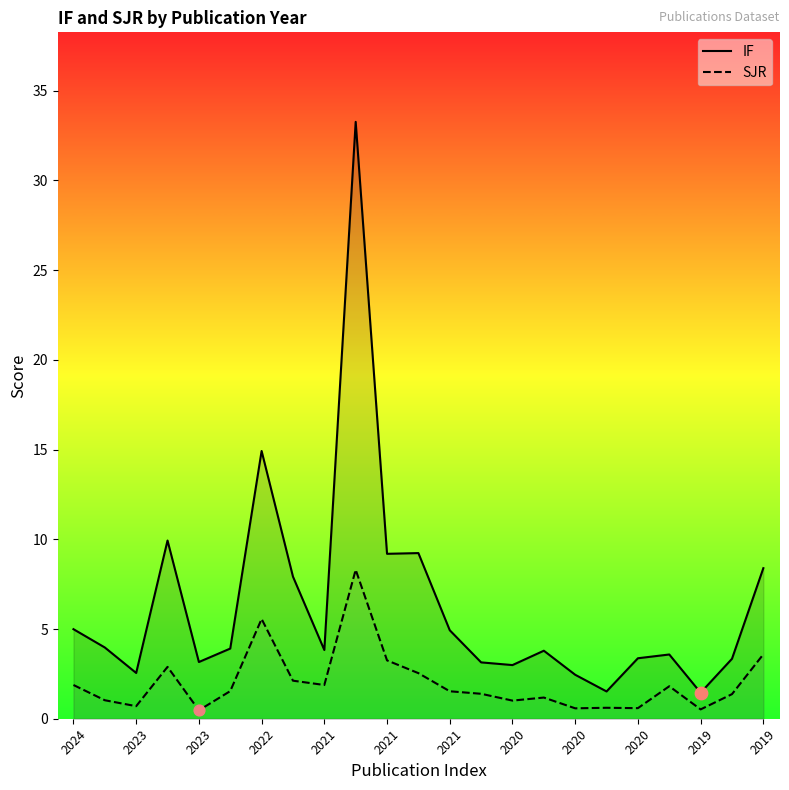

Which series has the largest total across all categories?

IF